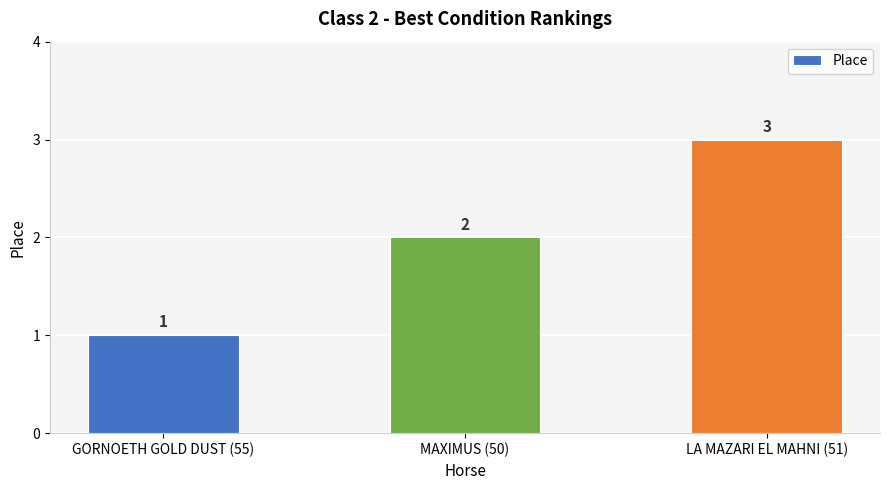

What is the change in value from MAXIMUS (50) to LA MAZARI EL MAHNI (51)?

+1